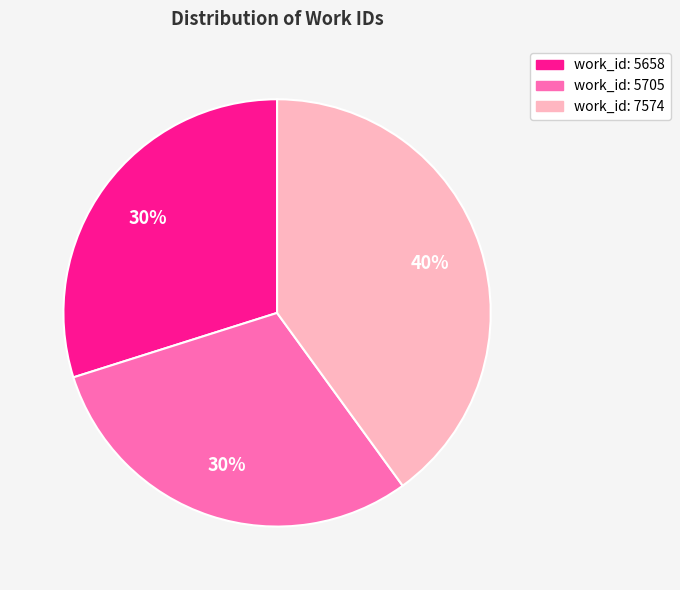

How many segments does this pie chart have?

3